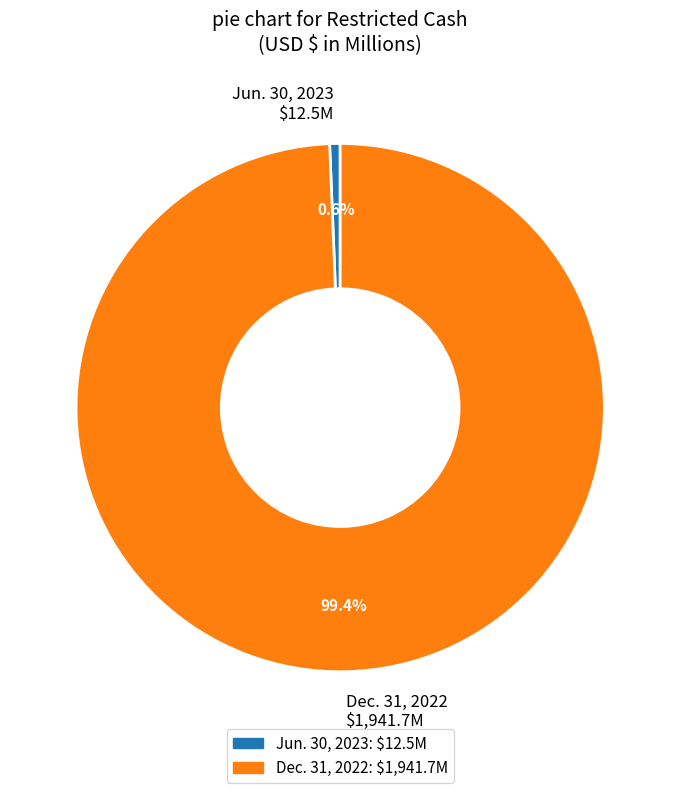

Rank the categories by value from lowest to highest.

Jun. 30, 2023, Dec. 31, 2022